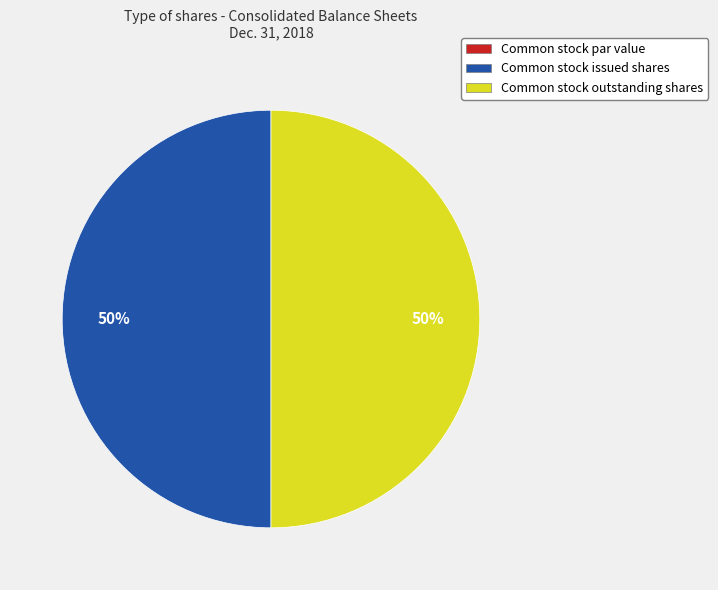

What is the ratio of the value at Common stock outstanding shares to the value at Common stock issued shares?

1.0